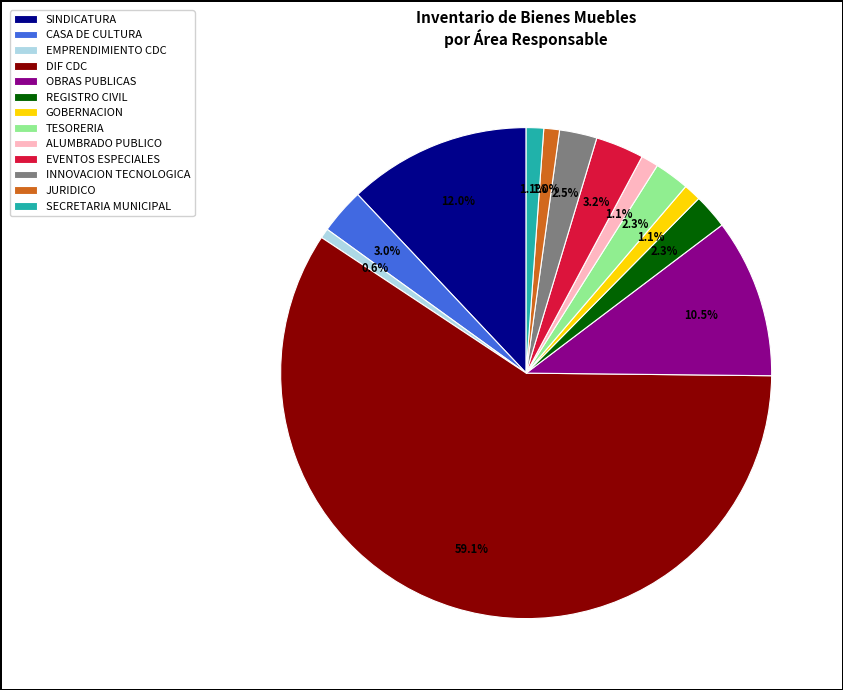

What is the majority slice?

DIF CDC